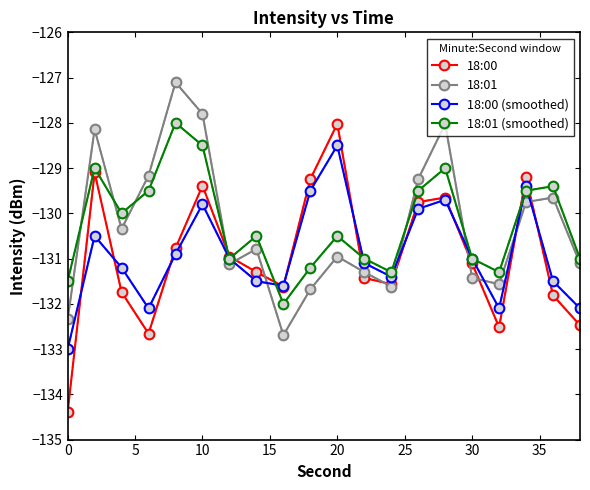

Is this an area chart (filled region under the line)?

No